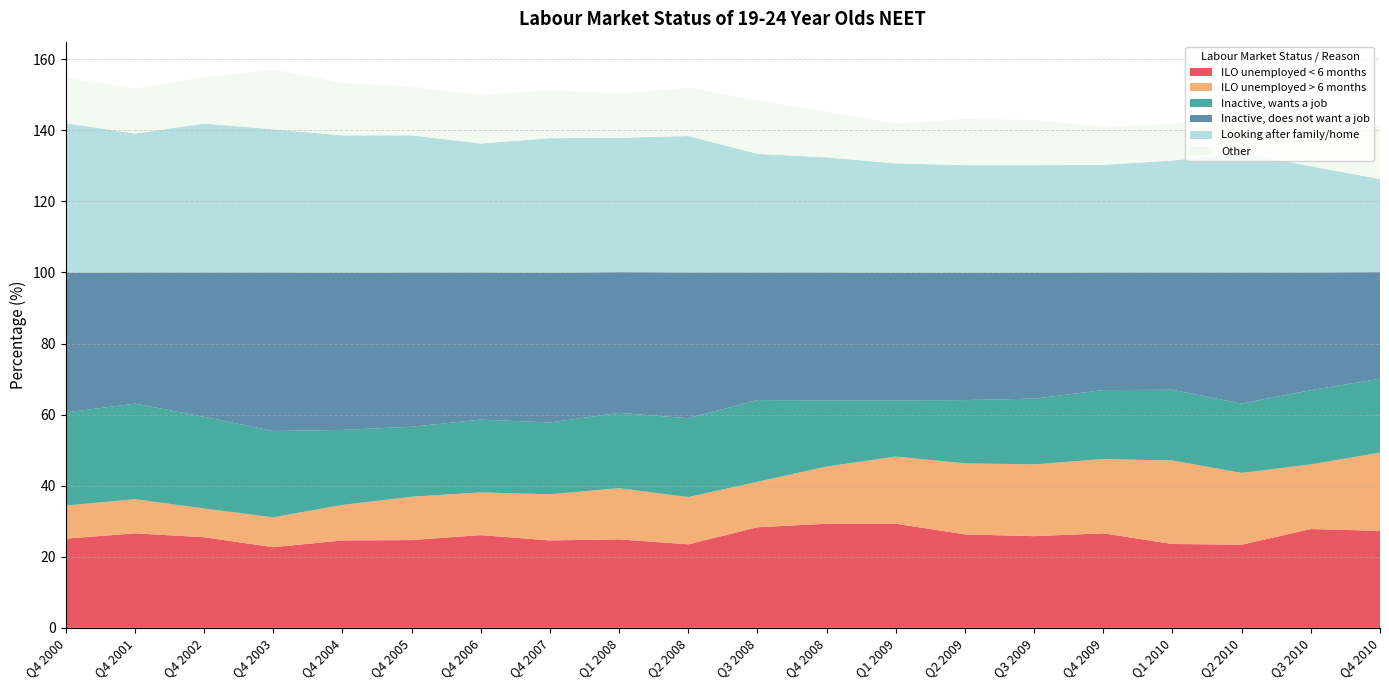

Reading right to left, transcribe all the data shown in this chart.

ILO unemployed < 6 months: Q4 2010=27.3	Q3 2010=27.8	Q2 2010=23.4	Q1 2010=23.6	Q4 2009=26.6	Q3 2009=25.8	Q2 2009=26.3	Q1 2009=29.3	Q4 2008=29.3	Q3 2008=28.3	Q2 2008=23.5	Q1 2008=24.9	Q4 2007=24.6	Q4 2006=26.1	Q4 2005=24.7	Q4 2004=24.6	Q4 2003=22.7	Q4 2002=25.5	Q4 2001=26.6	Q4 2000=25.1
ILO unemployed > 6 months: Q4 2010=22.0	Q3 2010=18.2	Q2 2010=20.2	Q1 2010=23.5	Q4 2009=20.9	Q3 2009=20.2	Q2 2009=20.0	Q1 2009=18.9	Q4 2008=16.1	Q3 2008=12.8	Q2 2008=13.3	Q1 2008=14.4	Q4 2007=13.0	Q4 2006=12.0	Q4 2005=12.2	Q4 2004=10.0	Q4 2003=8.4	Q4 2002=8.1	Q4 2001=9.6	Q4 2000=9.3
Inactive, wants a job: Q4 2010=20.8	Q3 2010=20.9	Q2 2010=19.5	Q1 2010=19.9	Q4 2009=19.4	Q3 2009=18.5	Q2 2009=17.8	Q1 2009=15.8	Q4 2008=18.6	Q3 2008=23.0	Q2 2008=22.2	Q1 2008=21.2	Q4 2007=20.2	Q4 2006=20.5	Q4 2005=19.7	Q4 2004=21.1	Q4 2003=24.3	Q4 2002=25.8	Q4 2001=26.9	Q4 2000=26.2
Inactive, does not want a job: Q4 2010=30.0	Q3 2010=33.1	Q2 2010=36.9	Q1 2010=33.0	Q4 2009=33.1	Q3 2009=35.4	Q2 2009=35.8	Q1 2009=35.9	Q4 2008=36.0	Q3 2008=35.9	Q2 2008=41.0	Q1 2008=39.6	Q4 2007=42.1	Q4 2006=41.4	Q4 2005=43.4	Q4 2004=44.2	Q4 2003=44.6	Q4 2002=40.6	Q4 2001=36.9	Q4 2000=39.3
Looking after family/home: Q4 2010=26.2	Q3 2010=29.9	Q2 2010=33.7	Q1 2010=31.5	Q4 2009=30.3	Q3 2009=30.3	Q2 2009=30.3	Q1 2009=30.8	Q4 2008=32.4	Q3 2008=33.4	Q2 2008=38.4	Q1 2008=37.8	Q4 2007=37.9	Q4 2006=36.3	Q4 2005=38.6	Q4 2004=38.7	Q4 2003=40.3	Q4 2002=41.9	Q4 2001=39.1	Q4 2000=42.1
Other: Q4 2010=14.6	Q3 2010=13.5	Q2 2010=10.5	Q1 2010=10.3	Q4 2009=10.7	Q3 2009=12.7	Q2 2009=13.0	Q1 2009=11.2	Q4 2008=12.8	Q3 2008=15.0	Q2 2008=13.6	Q1 2008=12.4	Q4 2007=13.5	Q4 2006=13.6	Q4 2005=13.7	Q4 2004=14.7	Q4 2003=16.8	Q4 2002=13.0	Q4 2001=12.6	Q4 2000=12.8